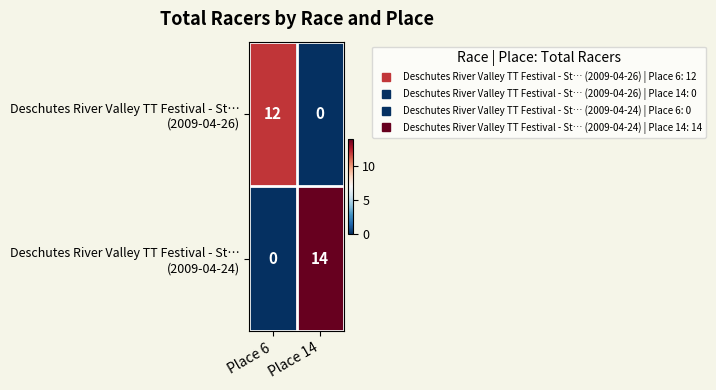

How many series are shown in this chart?

2